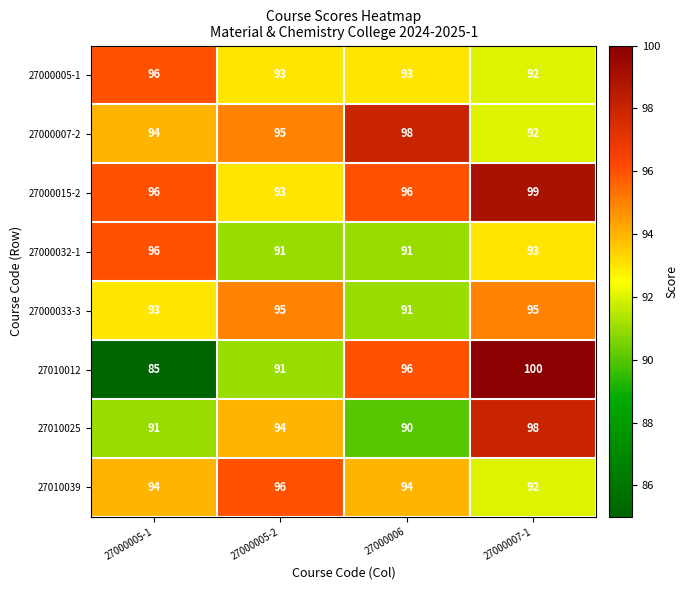

Which label corresponds to the largest value in the chart?

27000007-1